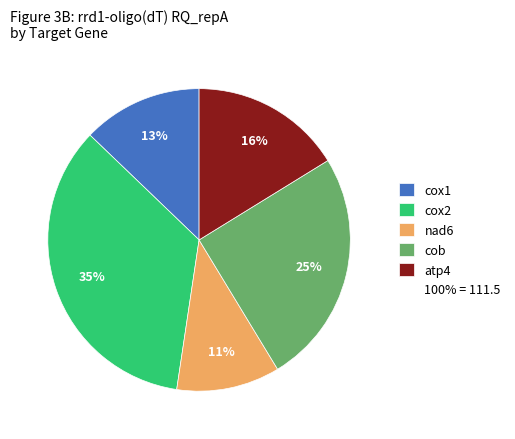

To the nearest percent, what is the difference between the largest and smallest slice percentages?

24%